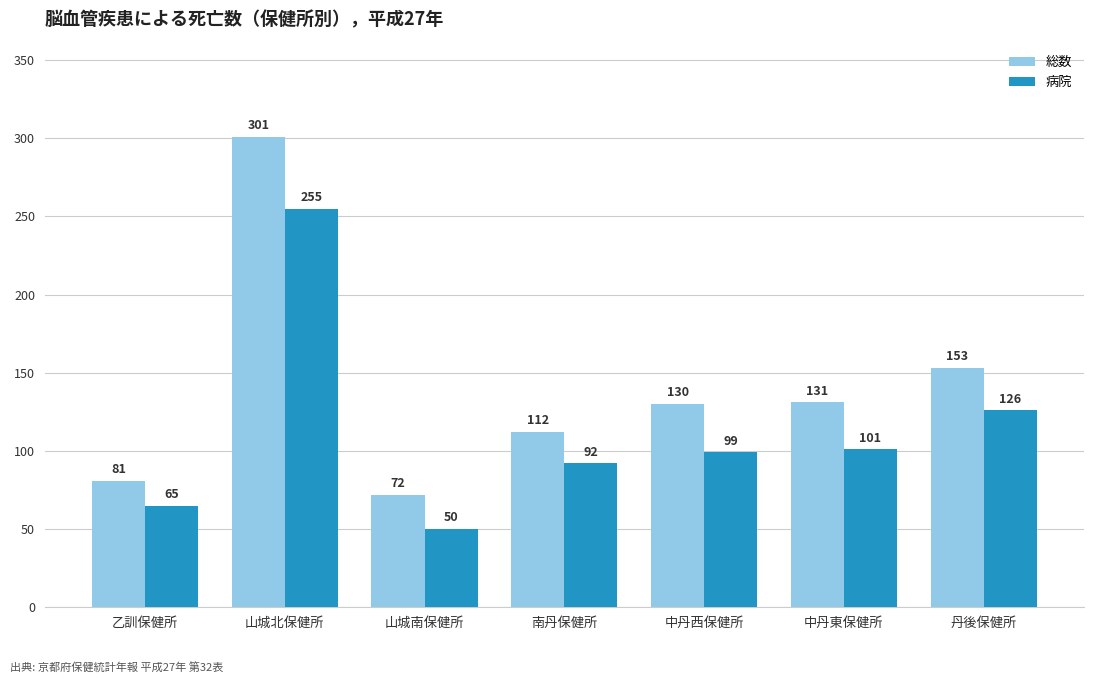

At which label does 総数 first exceed 130?

山城北保健所